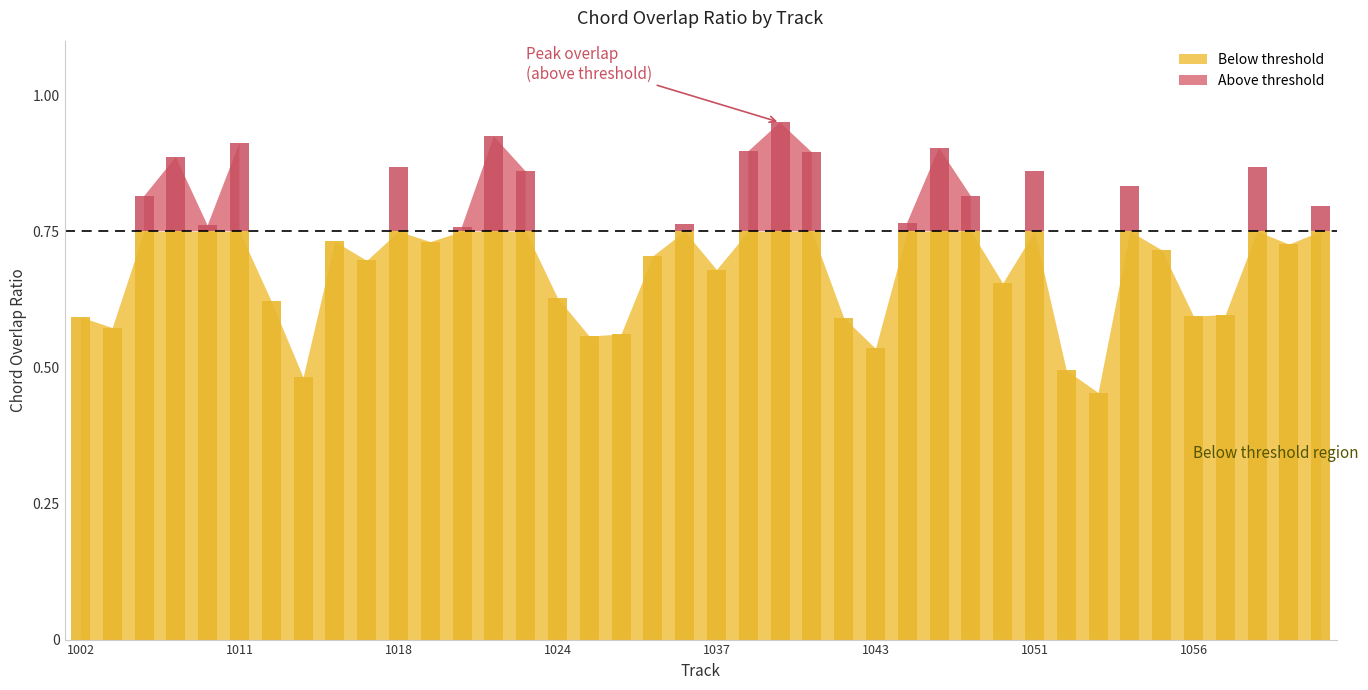

List the labels in order of value, smallest first.

1053, 1013, 1052, 1043, 1025, 1032, 1003, 1042, 1002, 1056, 1058, 1012, 1024, 1048, 1037, 1016, 1033, 1055, 1061, 1019, 1014, 1020, 1009, 1034, 1044, 1062, 1006, 1046, 1054, 1022, 1051, 1018, 1059, 1007, 1041, 1039, 1045, 1011, 1021, 1040